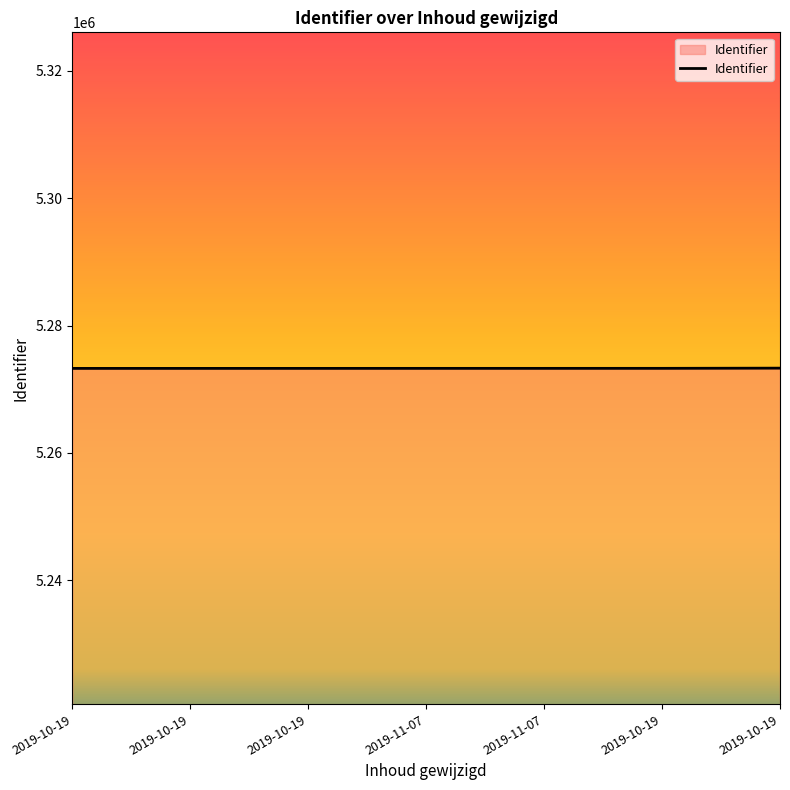

Is this an area chart (filled region under the line)?

Yes